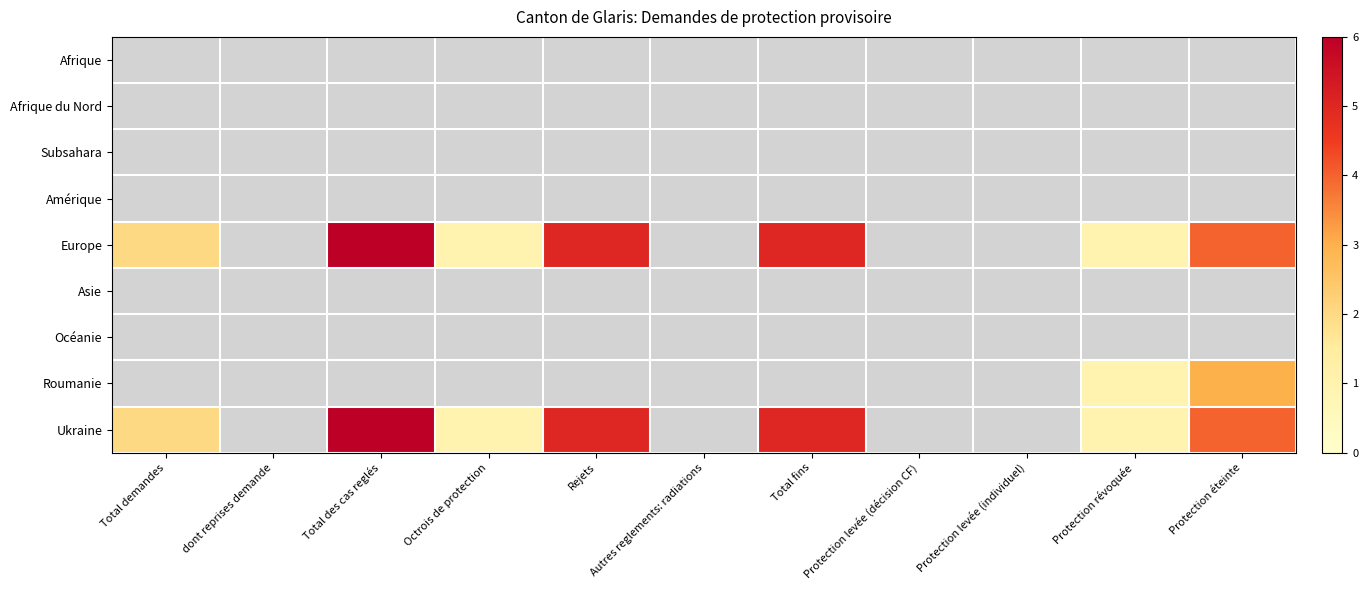

At which label is Europe closest to 3?

Total demandes